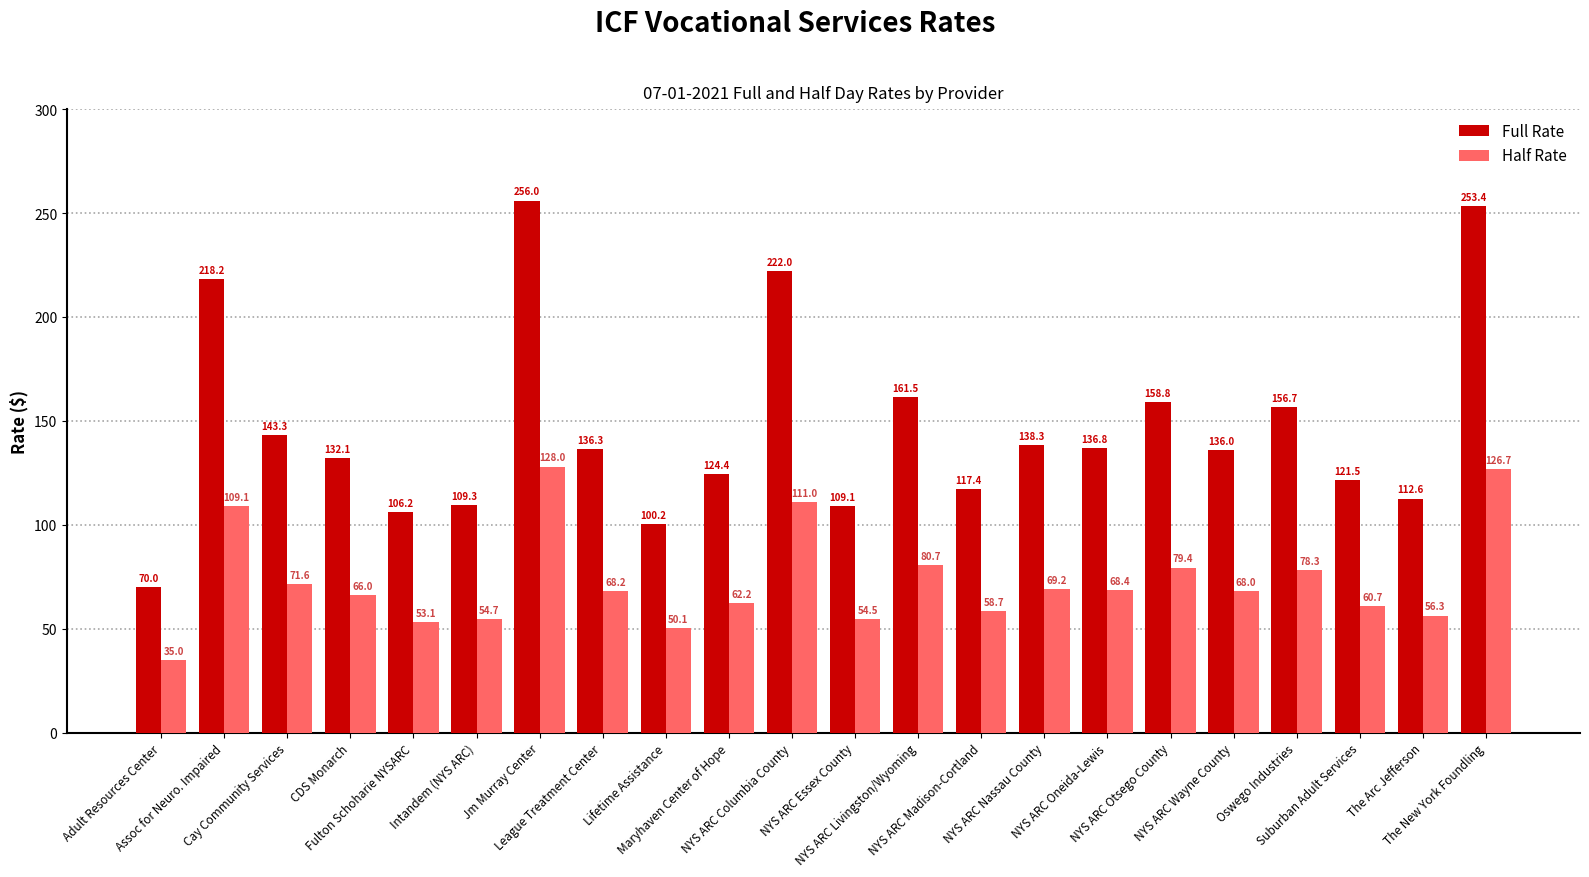

The value of Half Rate at League Treatment Center is 101.8. True or false?

False